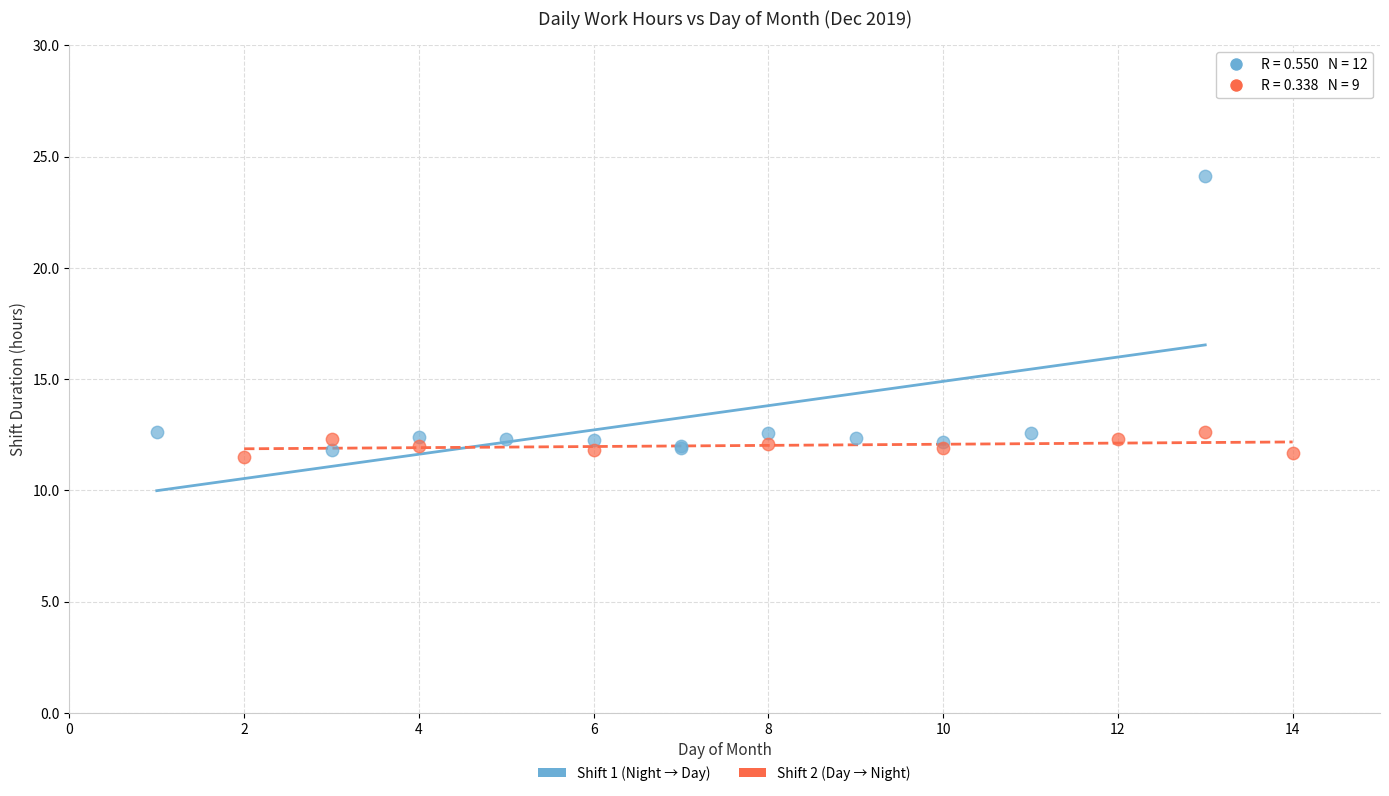

What are all the series names shown in the legend?

Shift 1 (Night → Day), Shift 2 (Day → Night)